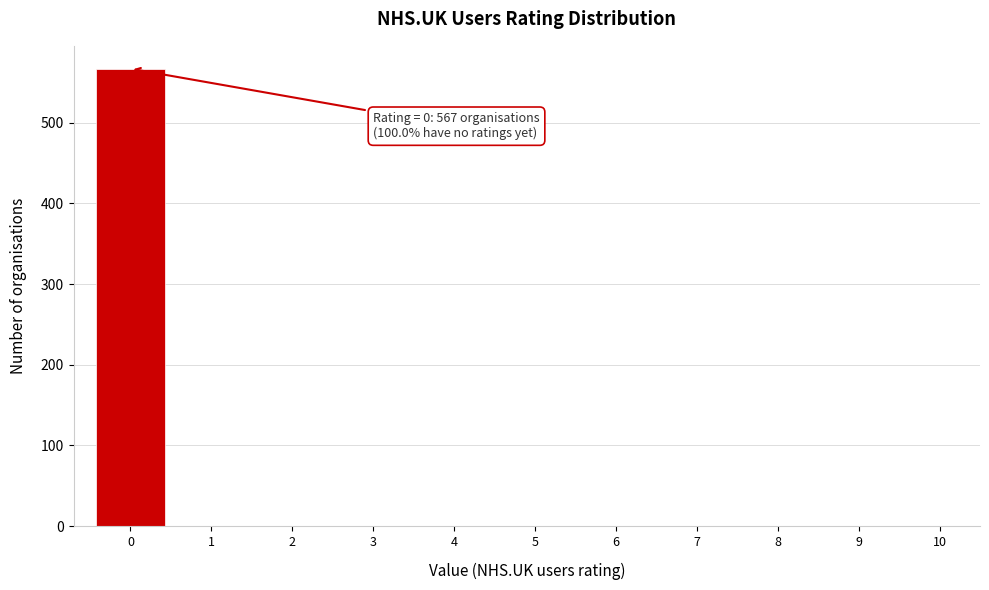

Reading left to right, extract all data points from this chart.

0=567	1=0	2=0	3=0	4=0	5=0	6=0	7=0	8=0	9=0